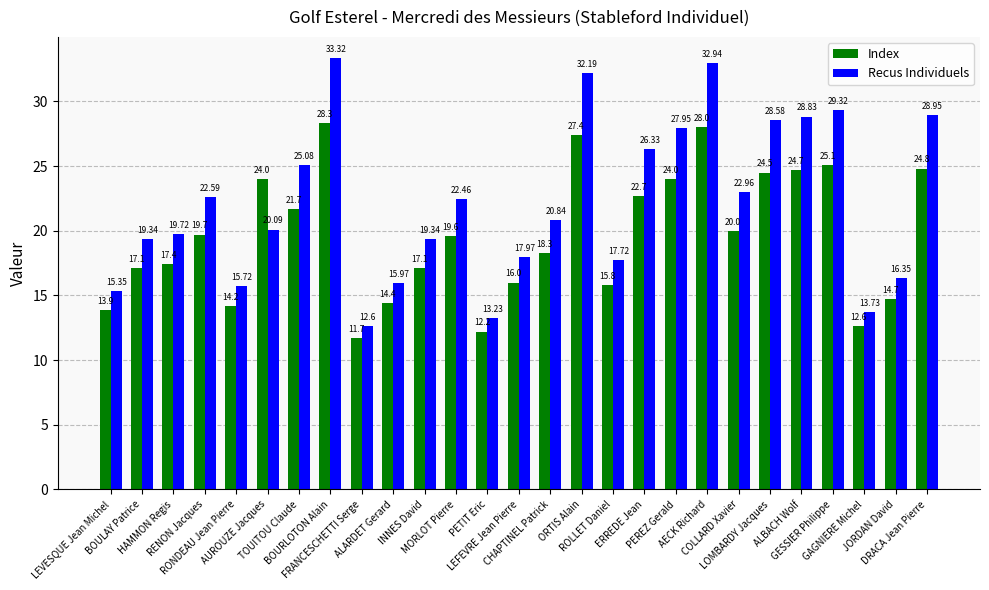

What are all the series names shown in the legend?

Index, Recus Individuels